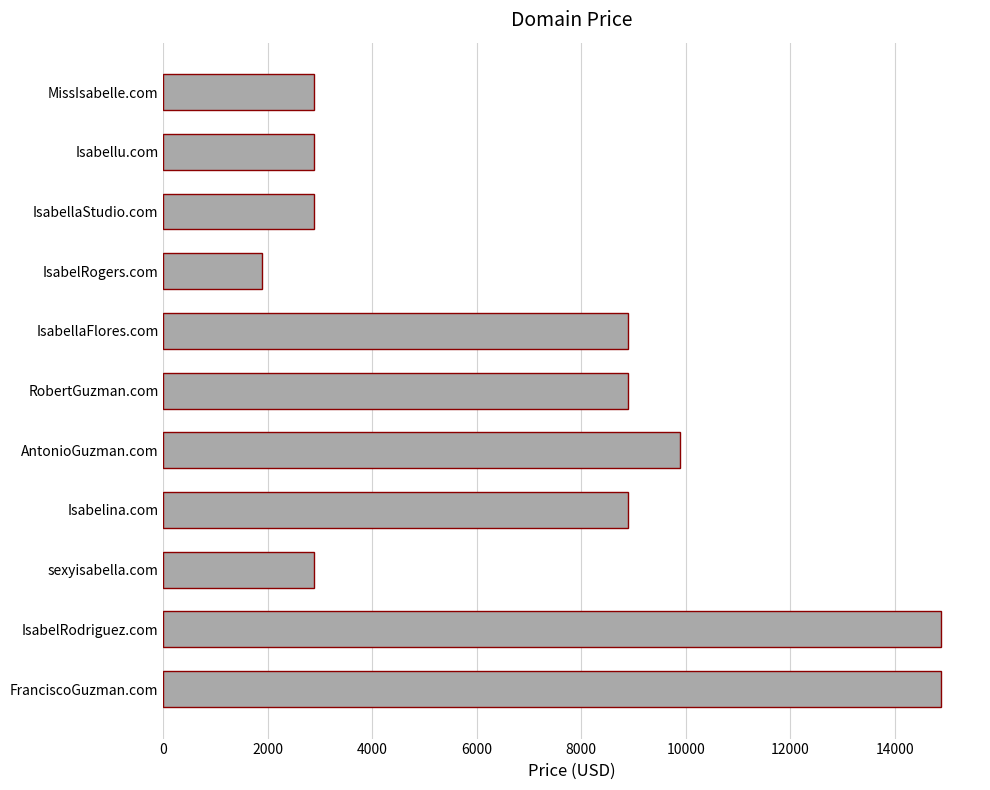

Reading bottom to top, what are all the values shown in this chart?

14888	14888	2888	8888	9888	8888	8888	1888	2888	2888	2888